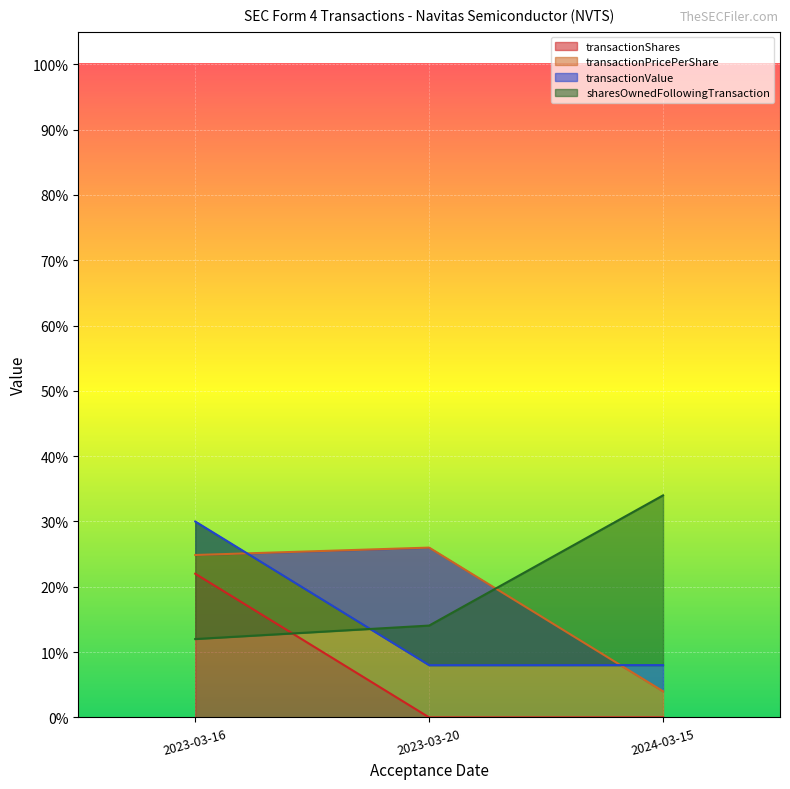

Reading left to right, extract all data points from this chart.

transactionShares: 0.2	0.0	0.0
transactionPricePerShare: 0.2	0.3	0.0
transactionValue: 0.3	0.1	0.1
sharesOwnedFollowingTransaction: 0.1	0.1	0.3